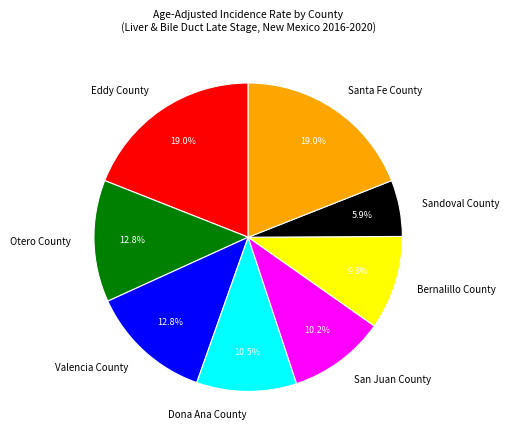

How many slices are in this pie chart?

8